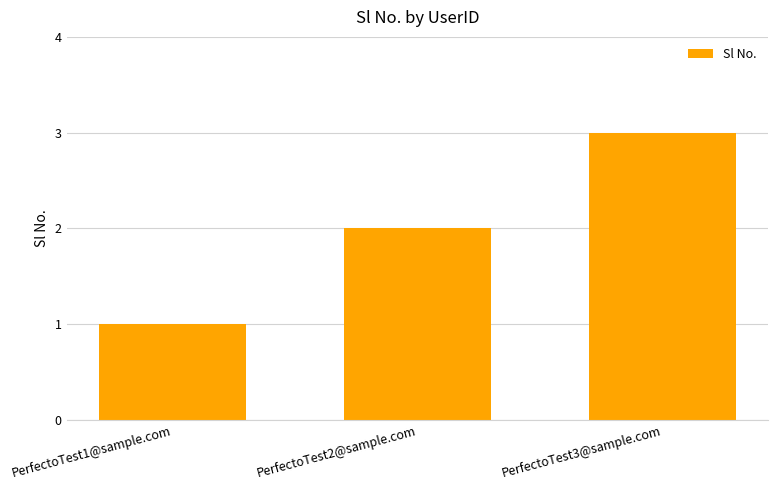

How many distinct data groups are displayed?

1